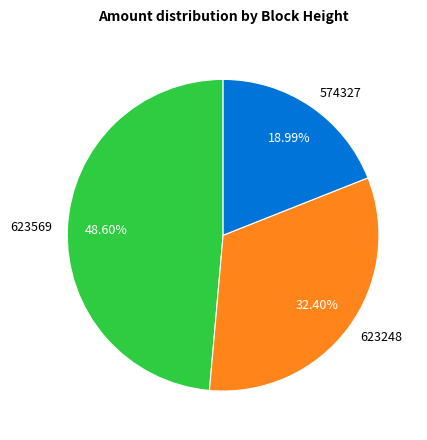

How many slices are in this pie chart?

3